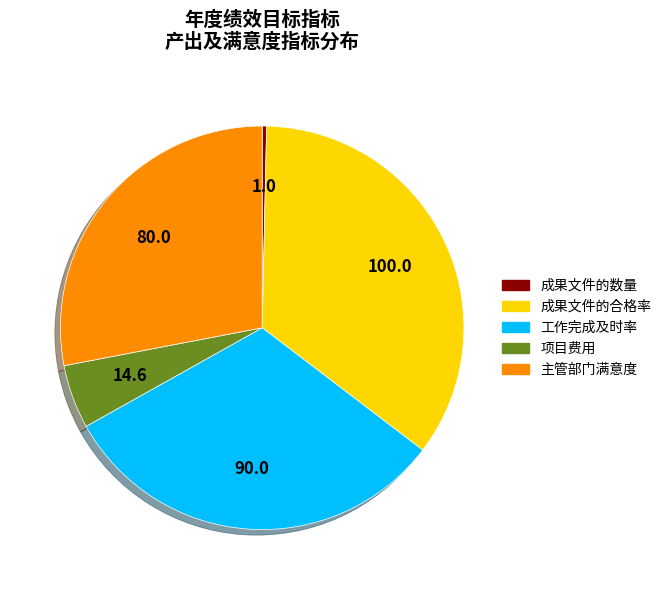

Is it true that 成果文件的数量 is 0% of the pie?

True